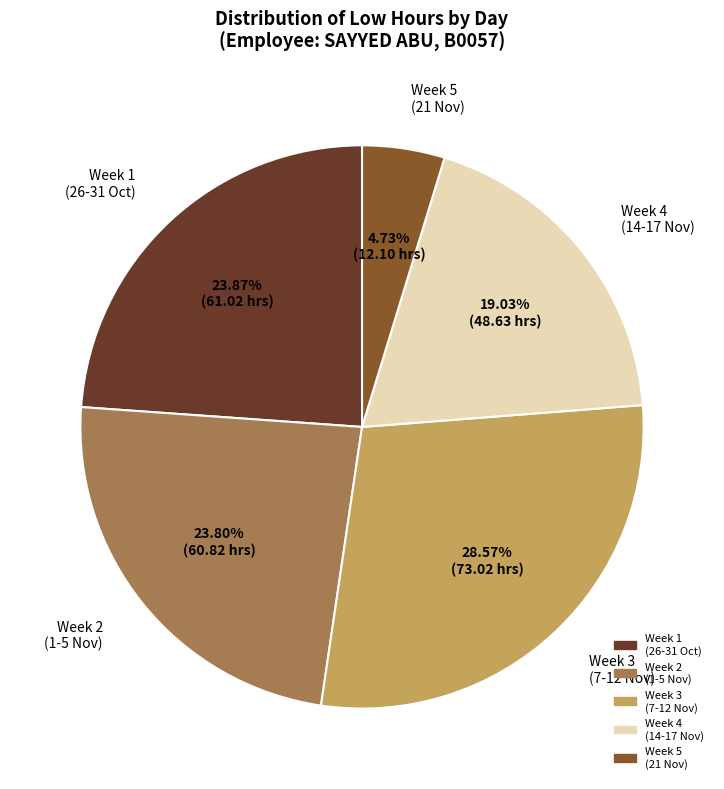

How many segments does this pie chart have?

5